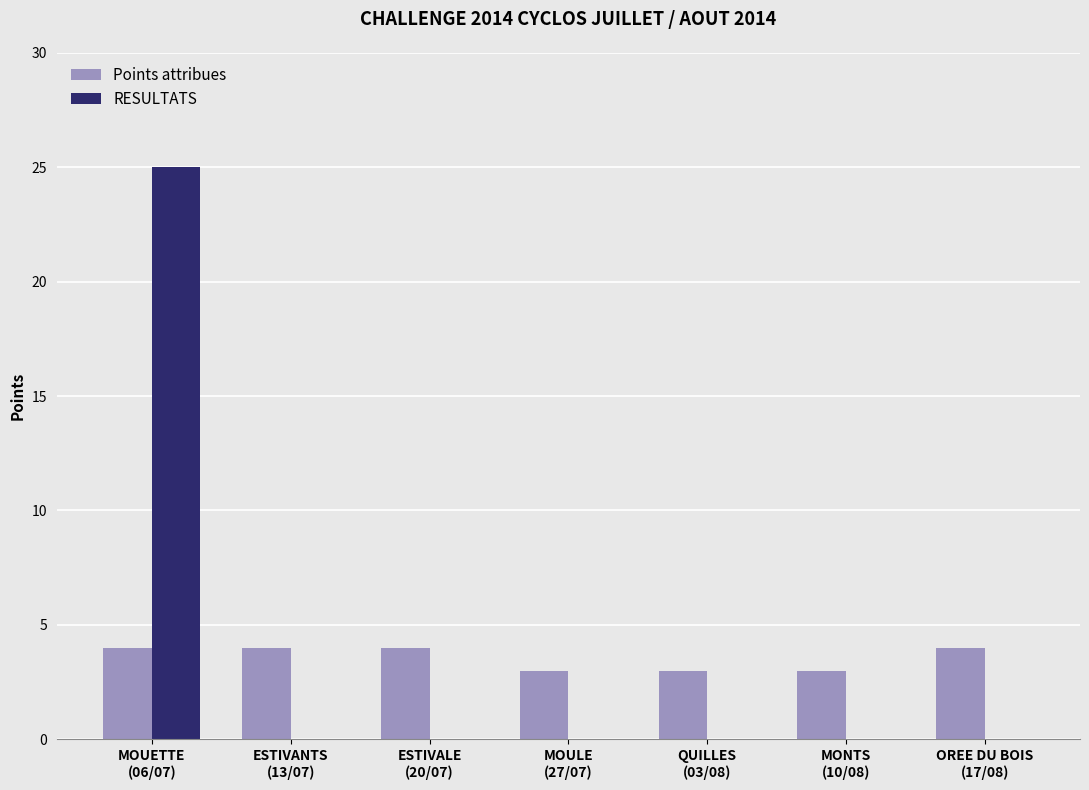

Are the bars grouped side by side (vs. stacked)?

Yes